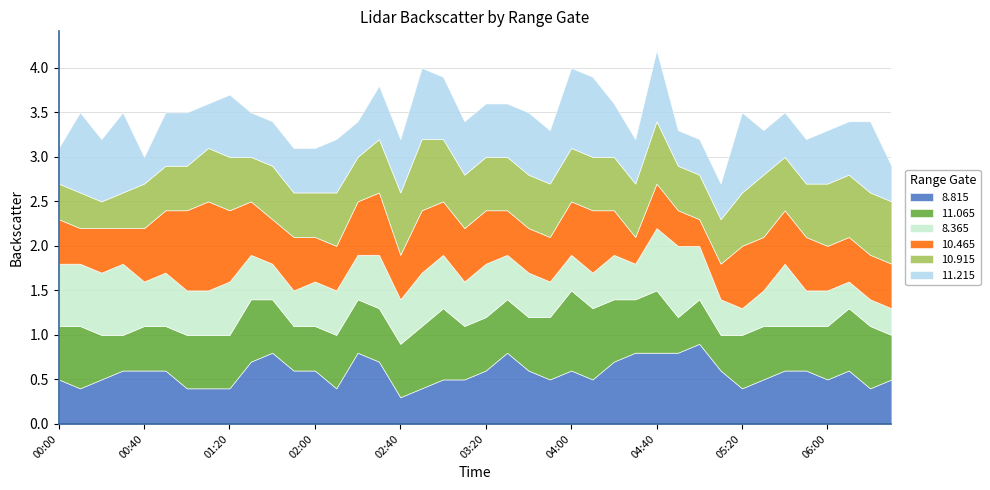

What position from the right is 2001/10/26 02:20?

26